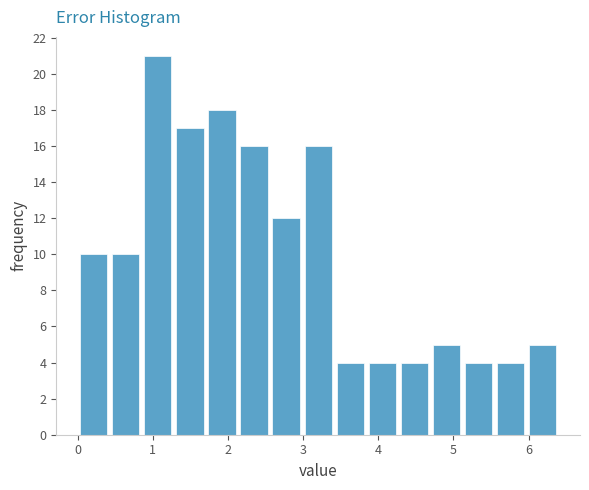

Reading left to right, list every bar in this chart as the range it spans on the x-axis followed by its height. Neither the bar edges nor the heights are printed on the chart, so give them approximately, as read against the axes.

0.0 to 0.4: 10
0.4 to 0.9: 10
0.9 to 1.3: 21
1.3 to 1.7: 17
1.7 to 2.1: 18
2.1 to 2.6: 16
2.6 to 3.0: 12
3.0 to 3.4: 16
3.4 to 3.8: 4
3.8 to 4.3: 4
4.3 to 4.7: 4
4.7 to 5.1: 5
5.1 to 5.5: 4
5.5 to 6.0: 4
6.0 to 6.4: 5